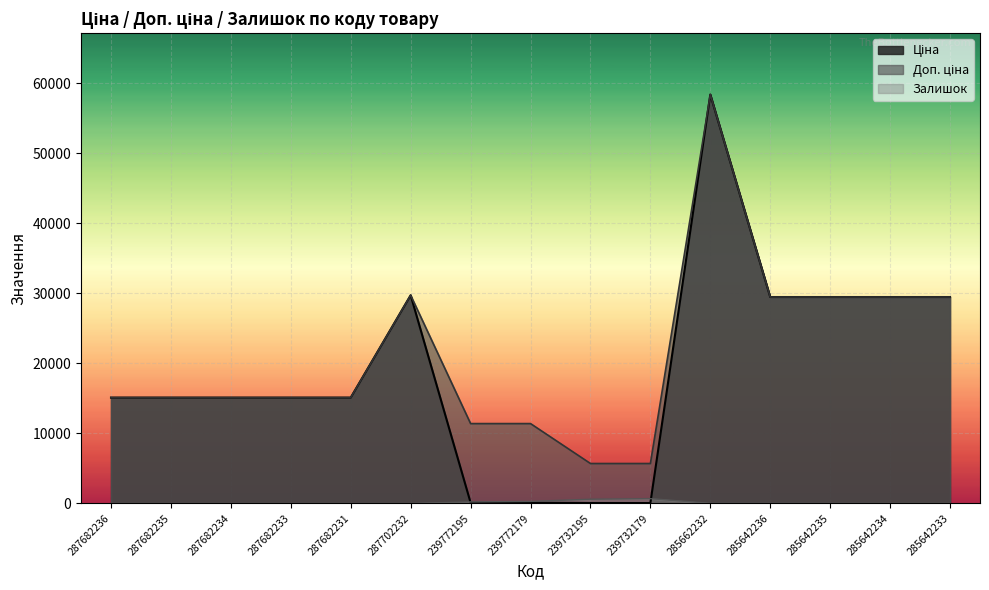

Reading left to right, transcribe all the data shown in this chart.

Ціна: 287682236=15120.0	287682235=15120.0	287682234=15120.0	287682233=15120.0	287682231=15120.0	287702232=29747.2	239772195=114.1	239772179=114.1	239732195=57.0	239732179=57.0	285662232=58426.5	285642236=29491.5	285642235=29491.5	285642234=29491.5	285642233=29491.5
Доп. ціна: 287682236=15120.0	287682235=15120.0	287682234=15120.0	287682233=15120.0	287682231=15120.0	287702232=29747.2	239772195=11410.0	239772179=11410.0	239732195=5705.0	239732179=5705.0	285662232=58426.5	285642236=29491.5	285642235=29491.5	285642234=29491.5	285642233=29491.5
Залишок: 287682236=0.0	287682235=0.0	287682234=0.0	287682233=0.0	287682231=0.0	287702232=0.0	239772195=215.0	239772179=290.0	239732195=605.0	239732179=686.0	285662232=14.0	285642236=12.0	285642235=13.0	285642234=10.0	285642233=9.0